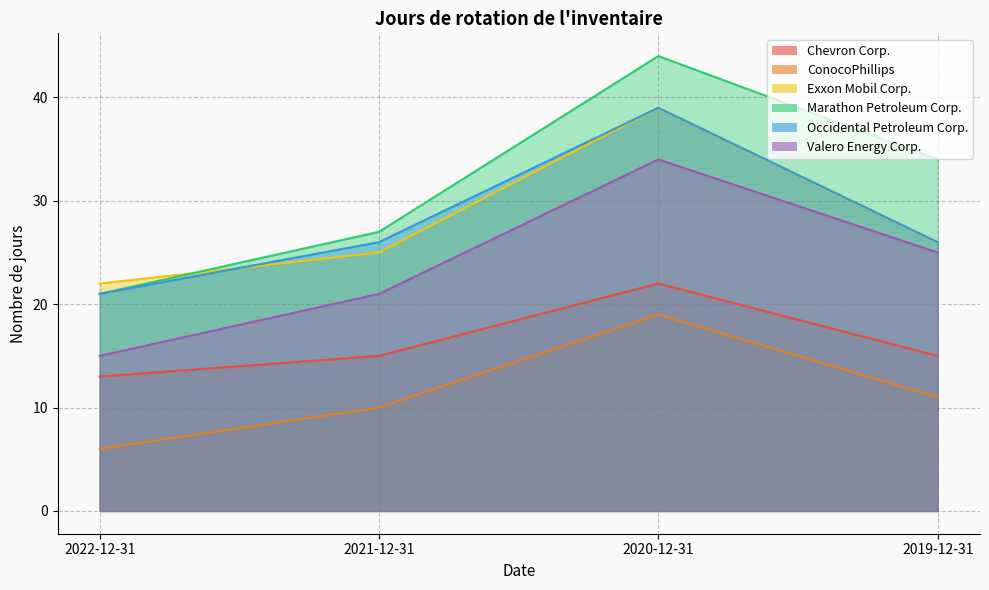

Where is Exxon Mobil Corp. nearest to the value 30?

2019-12-31